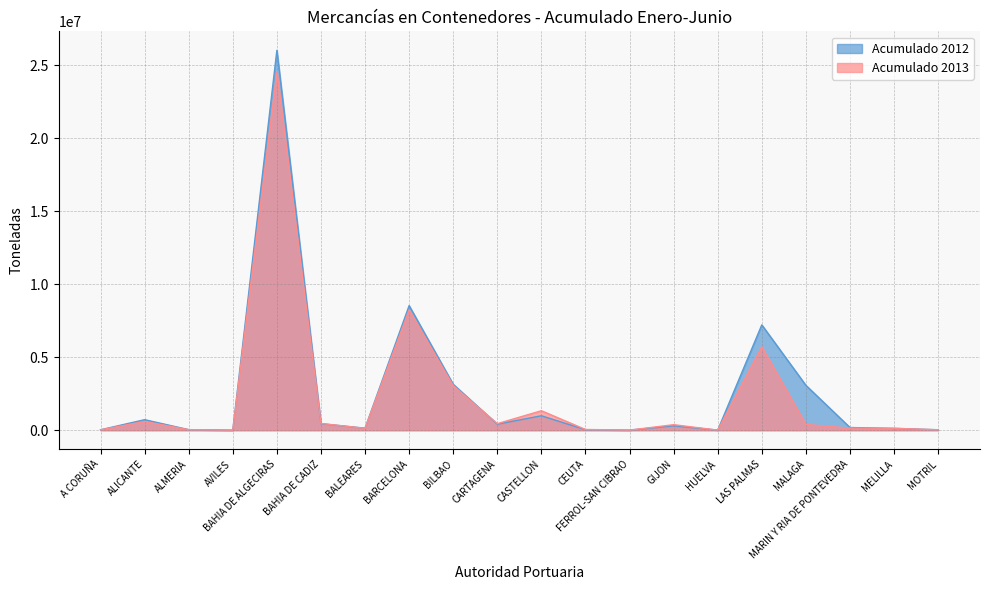

What are all the series names shown in the legend?

Acumulado 2012, Acumulado 2013